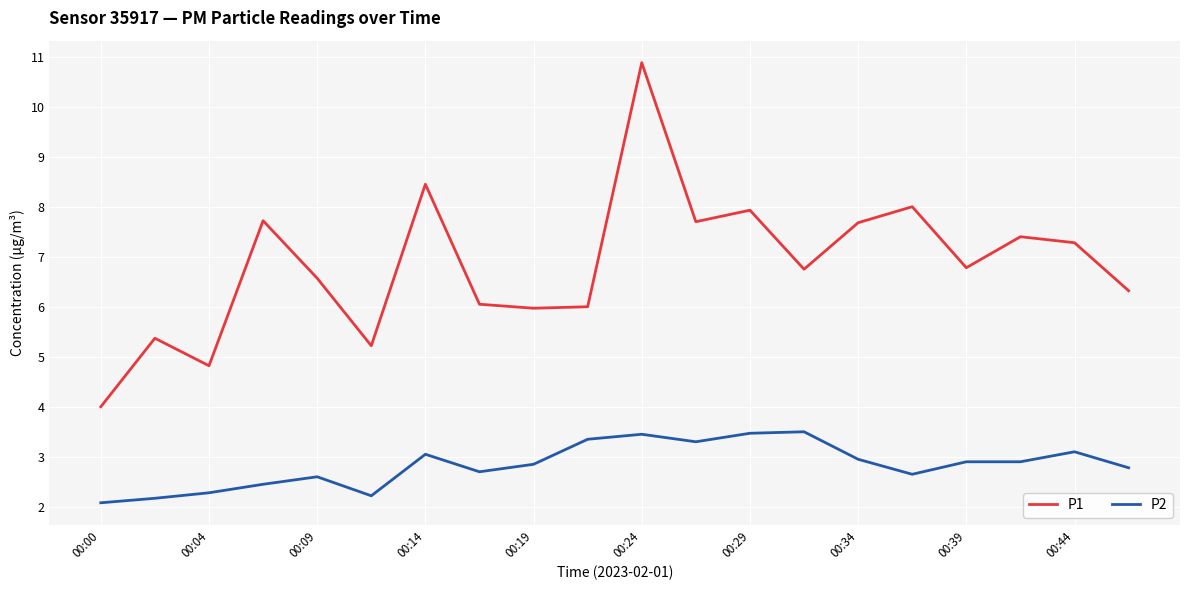

True or false: P2 and P1 cross at least once.

False